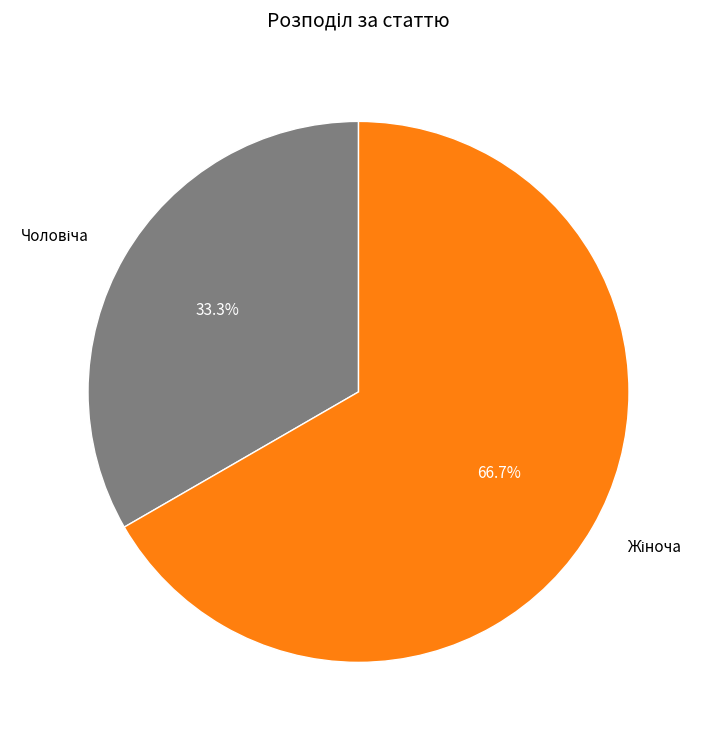

Is there a majority slice in this chart?

Yes